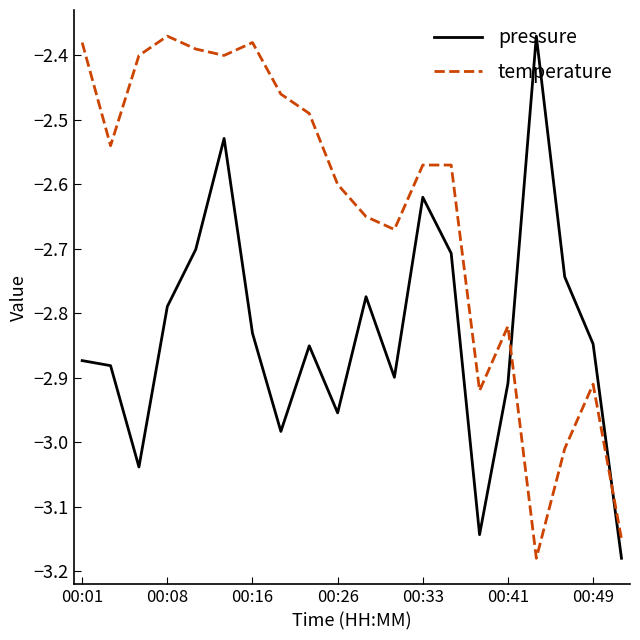

Does the chart have visible grid lines?

No